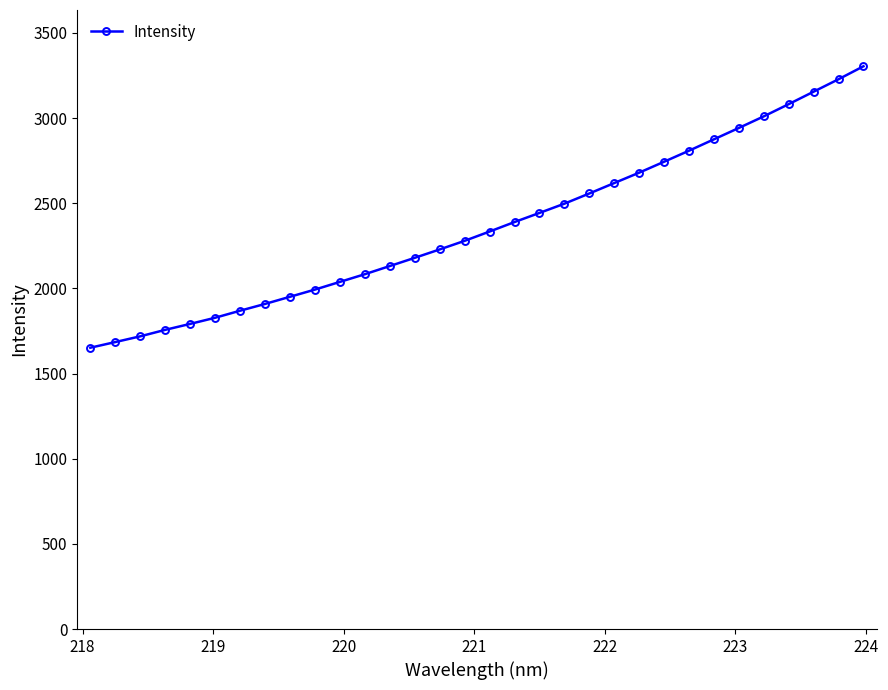

Reading right to left, extract all data points from this chart.

3304.1	3228.2	3155.0	3082.0	3010.2	2942.2	2875.4	2808.6	2743.8	2679.6	2618.6	2557.4	2497.4	2443.2	2389.6	2334.0	2279.3	2228.9	2179.6	2131.3	2083.4	2038.3	1993.1	1950.9	1908.9	1869.1	1827.7	1791.6	1756.6	1718.7	1684.9	1651.8